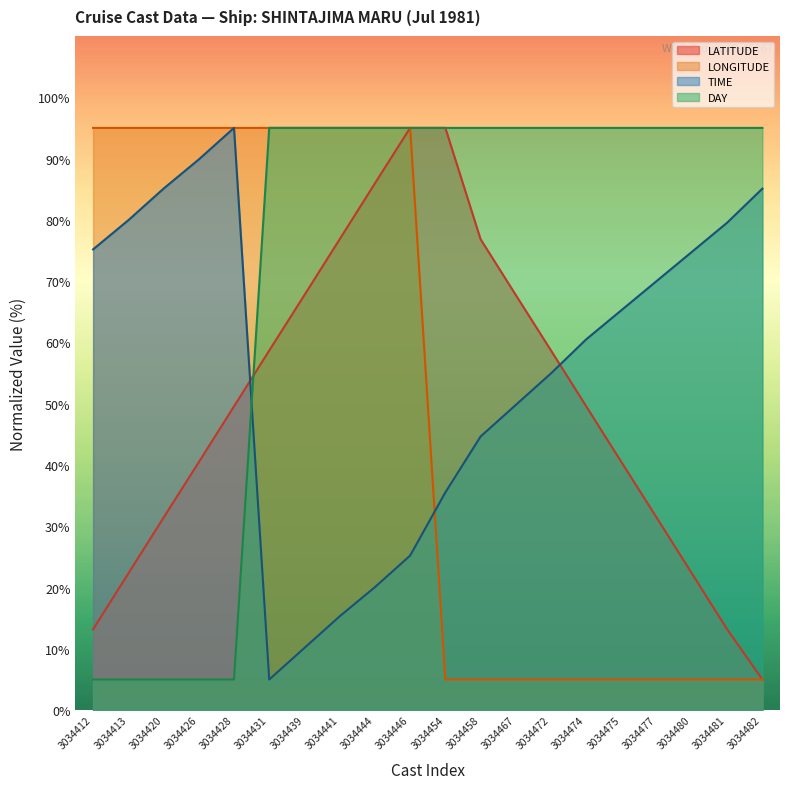

What is the approximate value of TIME at 3034428?

95.0